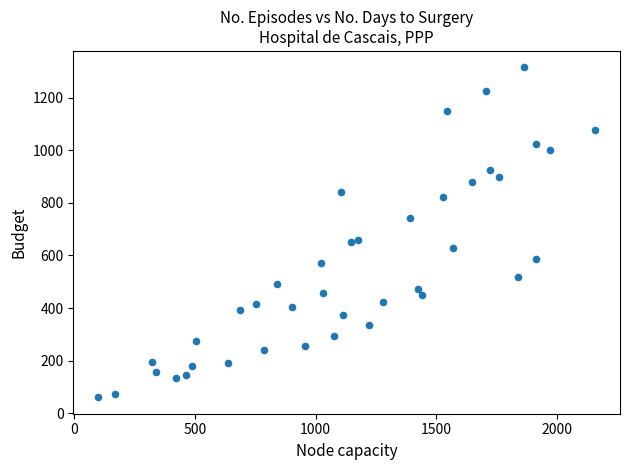

What is the range of Y values (max minus min)?

1254